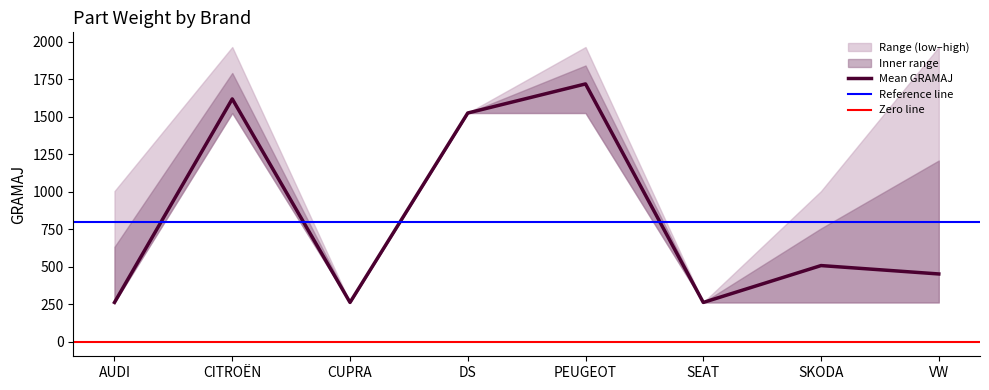

How many distinct data groups are displayed?

3